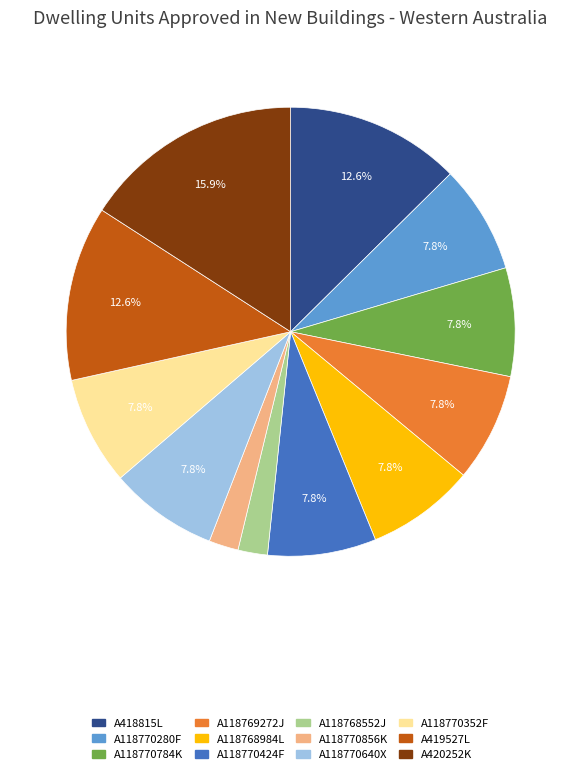

Approximately how many times larger is the value at A418815L compared to A420252K?

0.8